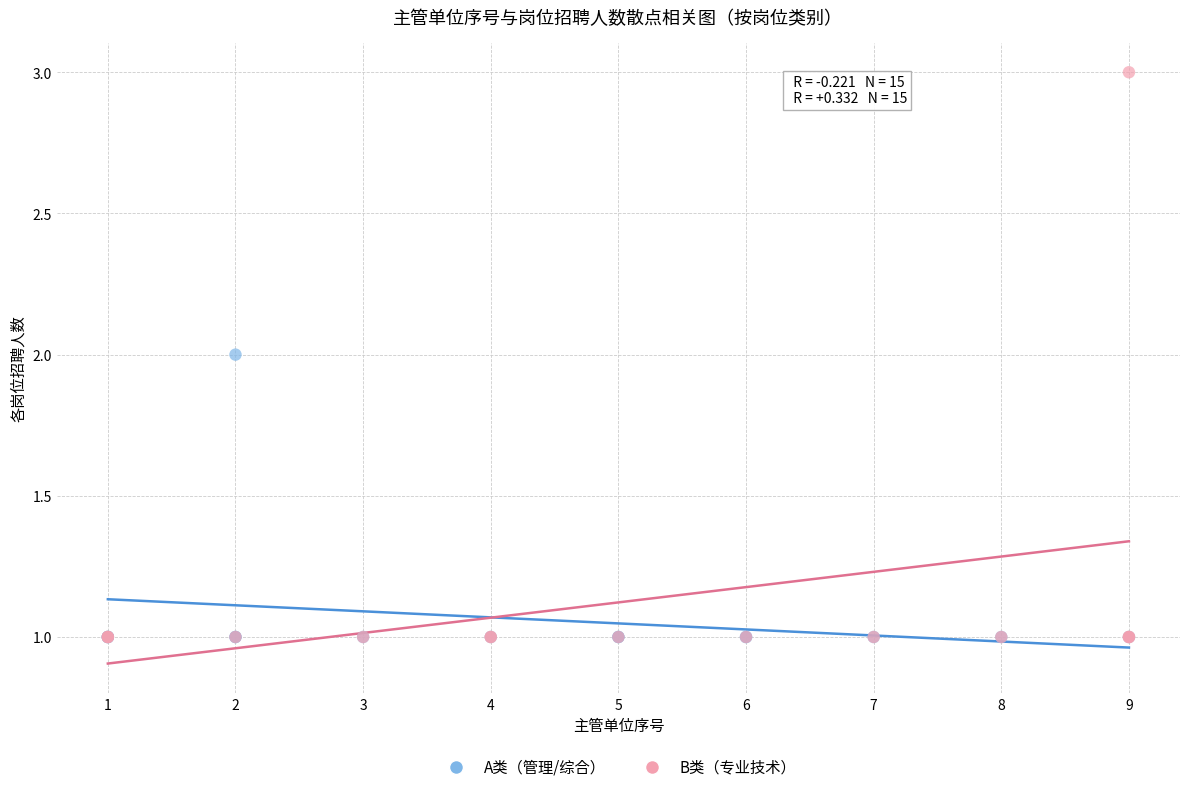

Which series has the largest Y range (max minus min)?

B类（专业技术）